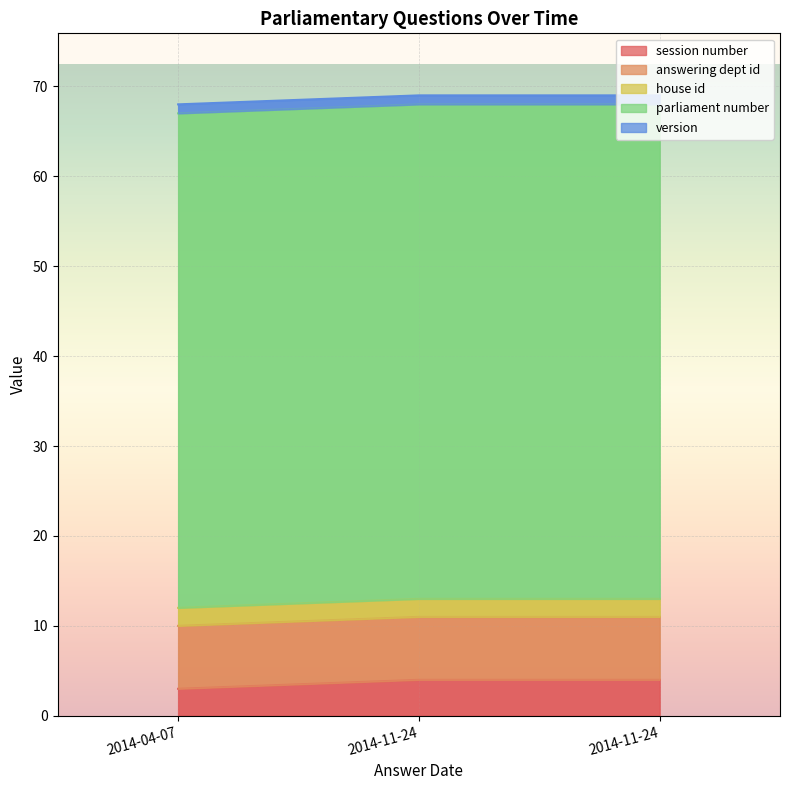

Which category has the highest value in the answering dept id series?

2014-04-07